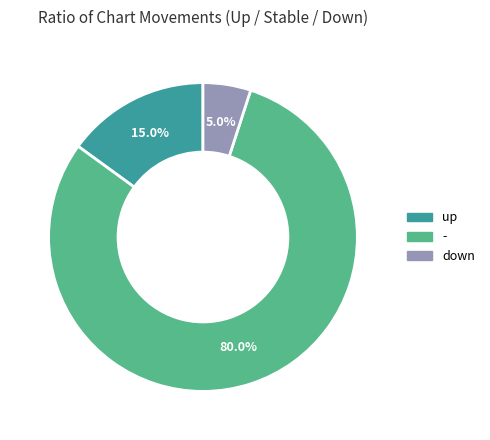

What percentage is NOT represented by down?

95.0%